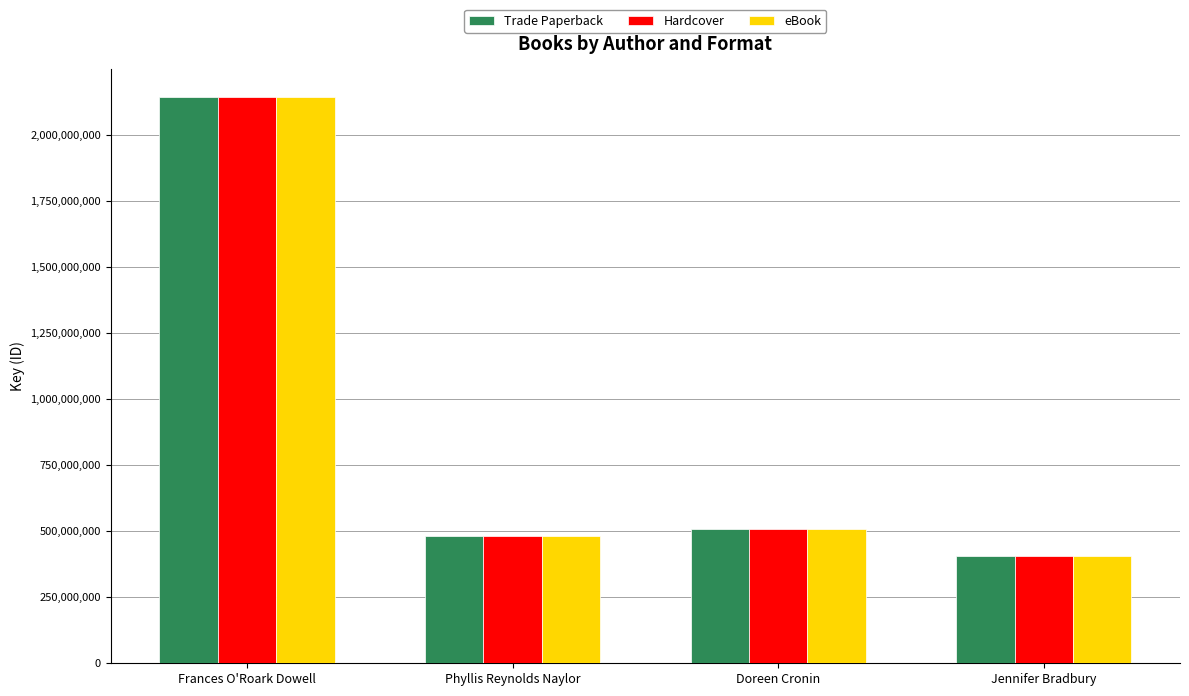

Reading left to right, extract all data points from this chart.

Trade Paperback: 2141460922	480300852	509134213	405680659
Hardcover: 2141460922	480300852	509134213	405680659
eBook: 2141460922	480300852	509134213	405680659